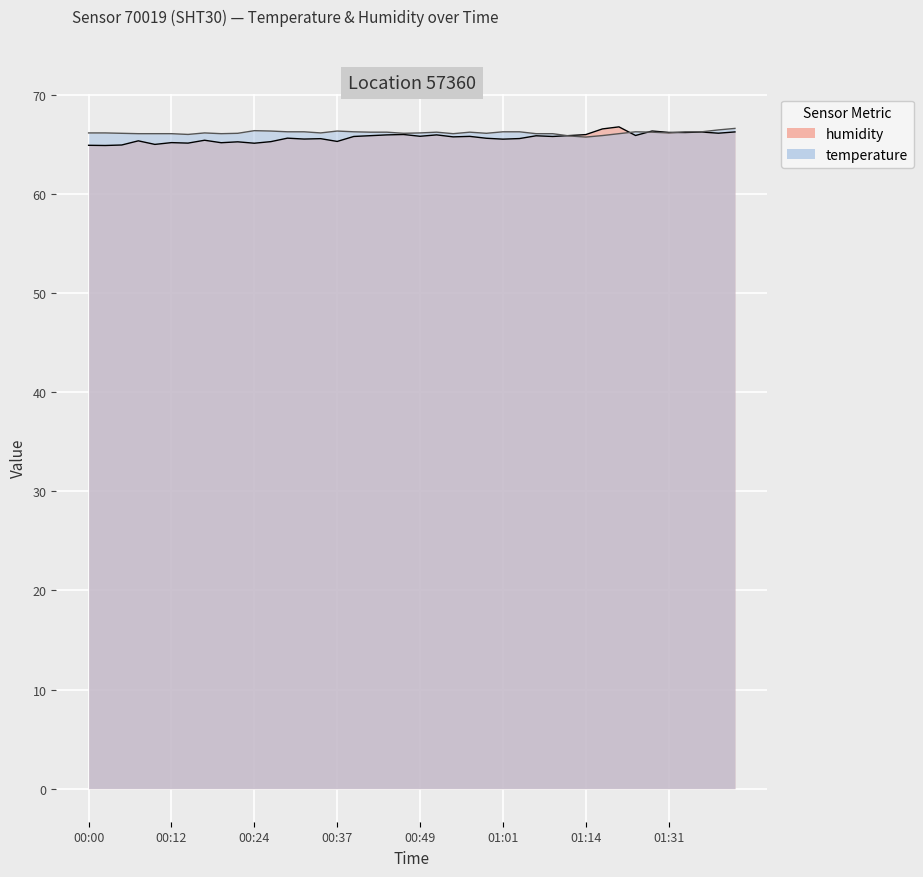

What is the average value of the temperature series?

66.2